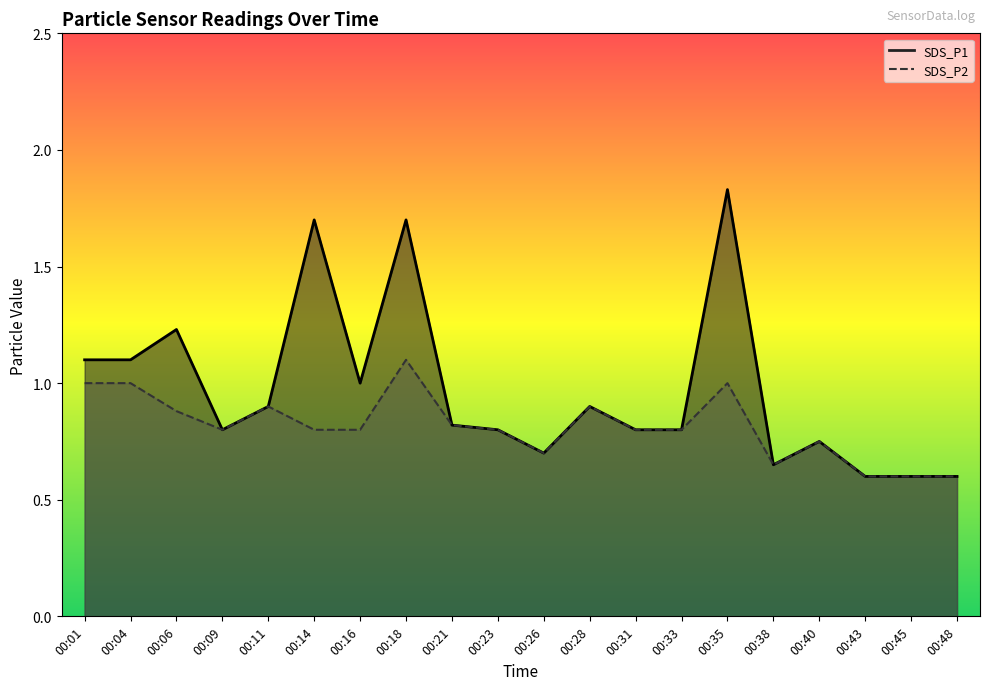

How many lines are shown in the chart?

2